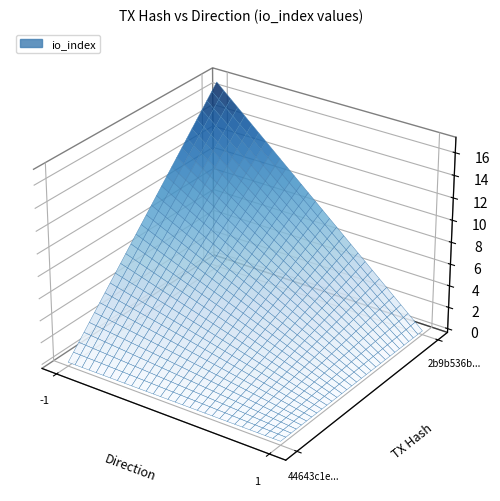

What is the highest value of the 2b9b536b19e521740b1d764fc7ace007ebc7303 series?

17